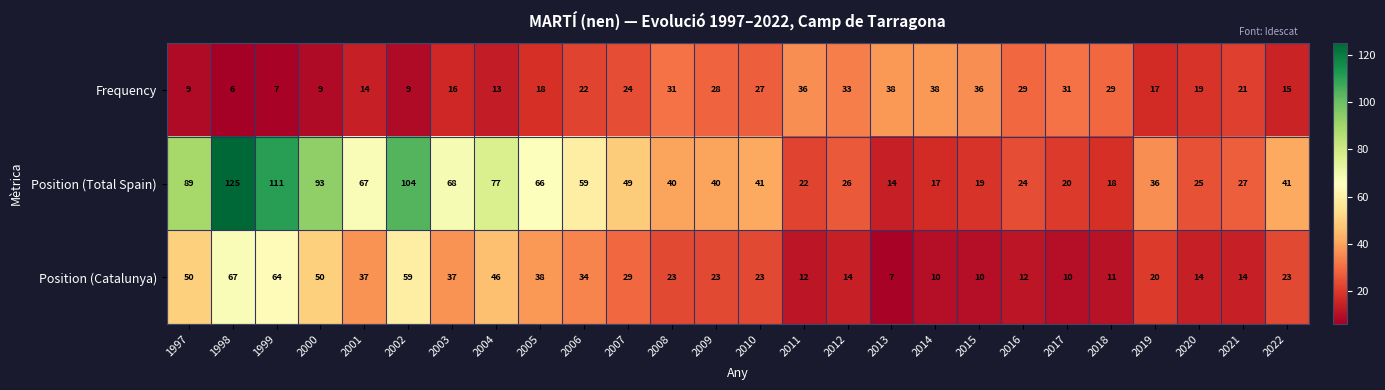

Count the number of categories in the chart.

26